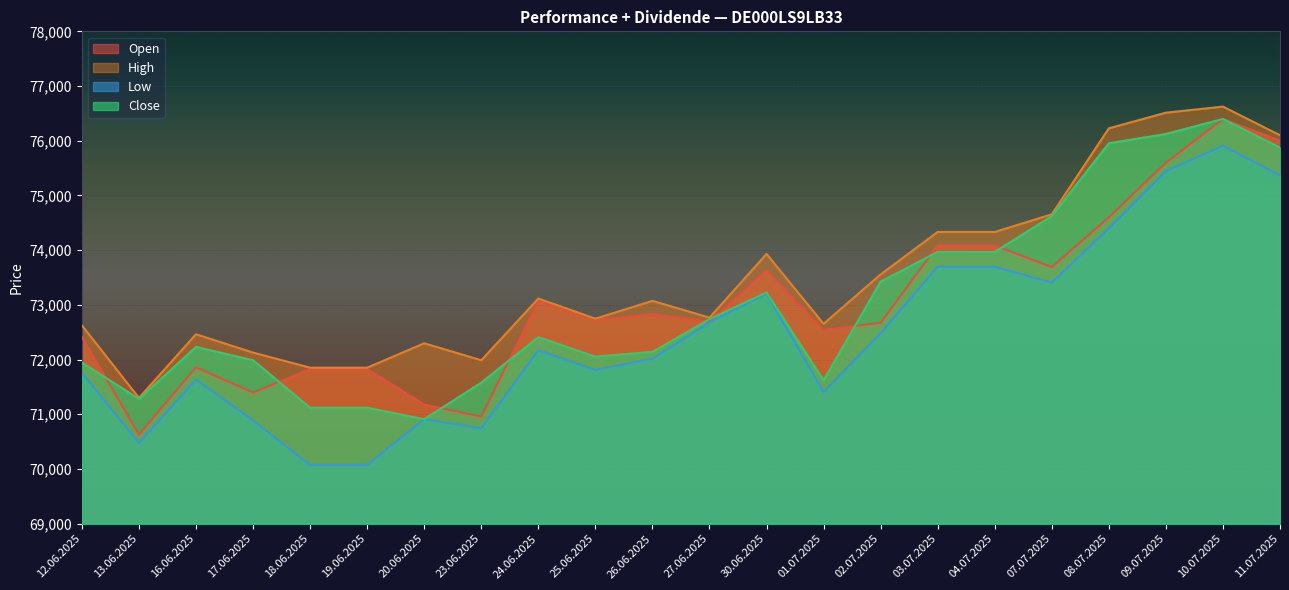

The Low series shows 18862 at 13.06.2025. True or false?

False